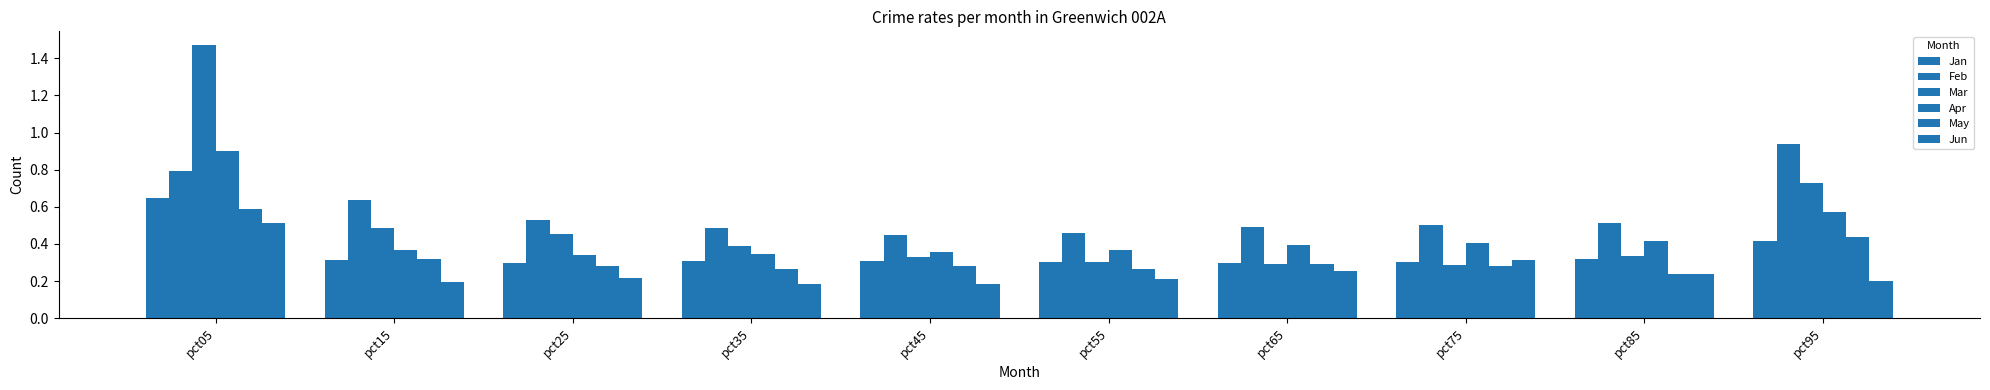

Reading left to right, extract all data points from this chart.

Jan: pct05=0.6	pct15=0.3	pct25=0.3	pct35=0.3	pct45=0.3	pct55=0.3	pct65=0.3	pct75=0.3	pct85=0.3	pct95=0.4
Feb: pct05=0.8	pct15=0.6	pct25=0.5	pct35=0.5	pct45=0.4	pct55=0.5	pct65=0.5	pct75=0.5	pct85=0.5	pct95=0.9
Mar: pct05=1.5	pct15=0.5	pct25=0.5	pct35=0.4	pct45=0.3	pct55=0.3	pct65=0.3	pct75=0.3	pct85=0.3	pct95=0.7
Apr: pct05=0.9	pct15=0.4	pct25=0.3	pct35=0.3	pct45=0.4	pct55=0.4	pct65=0.4	pct75=0.4	pct85=0.4	pct95=0.6
May: pct05=0.6	pct15=0.3	pct25=0.3	pct35=0.3	pct45=0.3	pct55=0.3	pct65=0.3	pct75=0.3	pct85=0.2	pct95=0.4
Jun: pct05=0.5	pct15=0.2	pct25=0.2	pct35=0.2	pct45=0.2	pct55=0.2	pct65=0.3	pct75=0.3	pct85=0.2	pct95=0.2